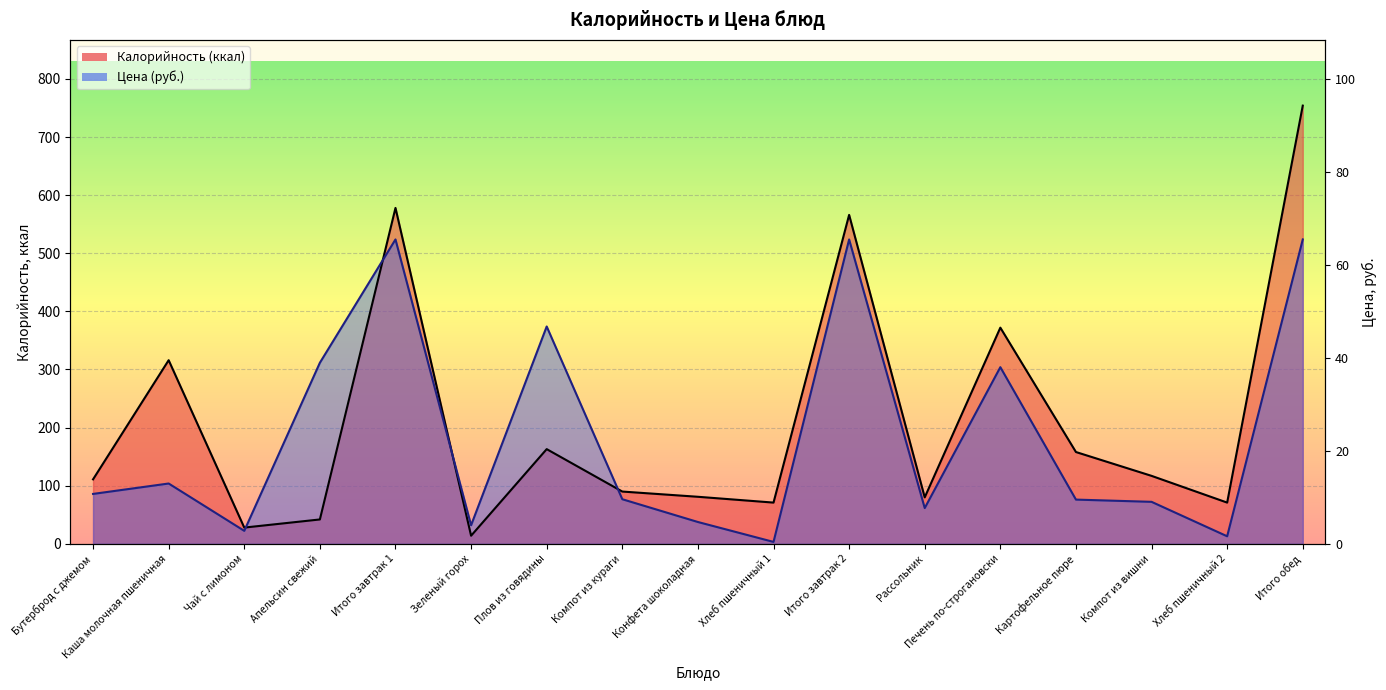

True or false: Калорийность has more than 2 points higher than both neighbors.

True